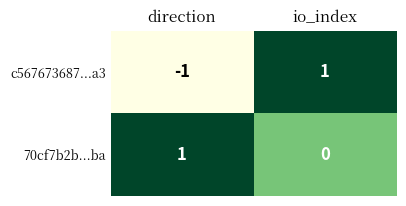

Where is 70cf7b2b...ba nearest to the value 0?

io_index